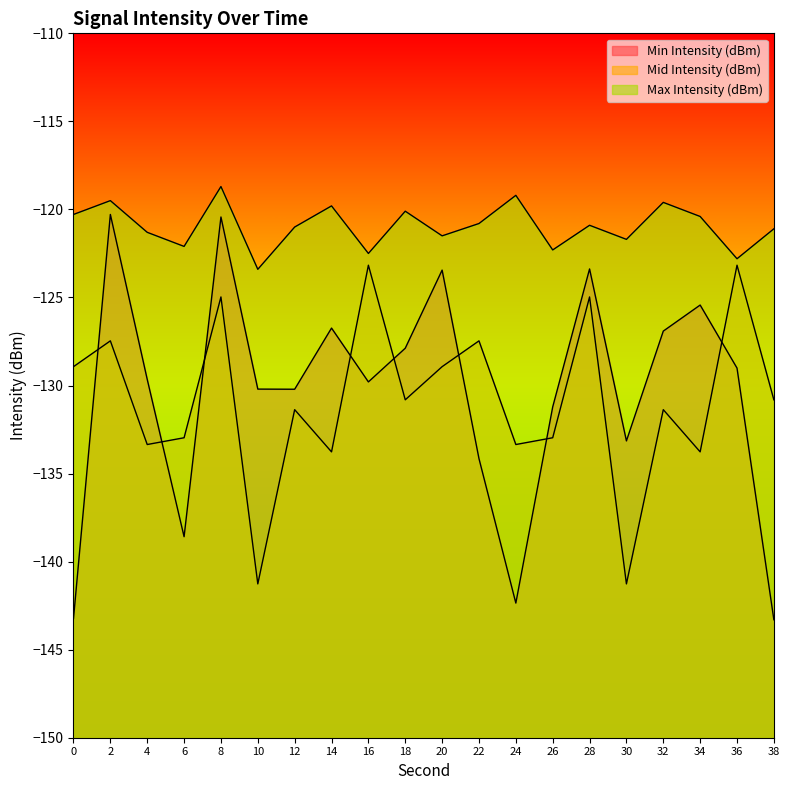

Reading right to left, list all the values displayed in this chart.

Min Intensity (dBm): 38=-143.3	36=-129.0	34=-125.4	32=-126.9	30=-133.1	28=-123.4	26=-131.2	24=-142.4	22=-134.2	20=-123.4	18=-127.9	16=-129.8	14=-126.7	12=-130.2	10=-130.2	8=-120.4	6=-138.6	4=-129.6	2=-120.3	0=-143.2
Mid Intensity (dBm): 38=-130.8	36=-123.2	34=-133.8	32=-131.4	30=-141.3	28=-125.0	26=-133.0	24=-133.4	22=-127.5	20=-128.9	18=-130.8	16=-123.2	14=-133.8	12=-131.4	10=-141.3	8=-125.0	6=-133.0	4=-133.4	2=-127.5	0=-128.9
Max Intensity (dBm): 38=-121.1	36=-122.8	34=-120.4	32=-119.6	30=-121.7	28=-120.9	26=-122.3	24=-119.2	22=-120.8	20=-121.5	18=-120.1	16=-122.5	14=-119.8	12=-121.0	10=-123.4	8=-118.7	6=-122.1	4=-121.3	2=-119.5	0=-120.3